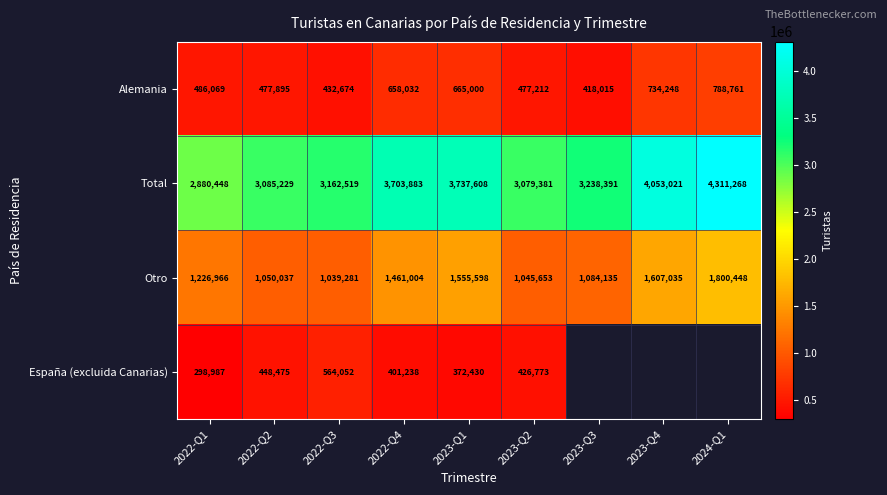

Which series changed the most between 2022-Q1 and 2023-Q2?

Total